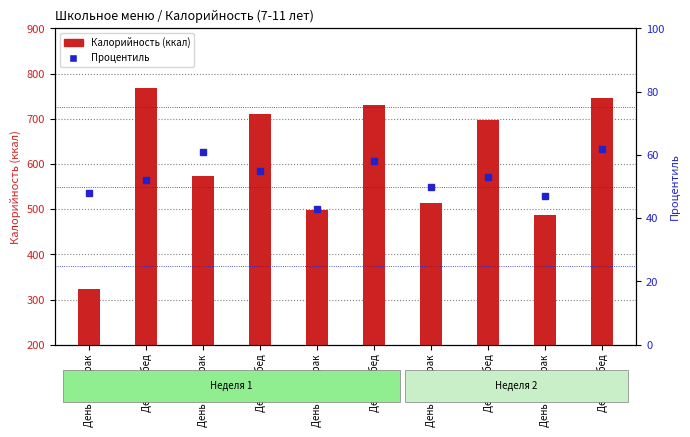

Rank the series by their maximum value, from highest to lowest.

Калорийность (ккал), Процентиль